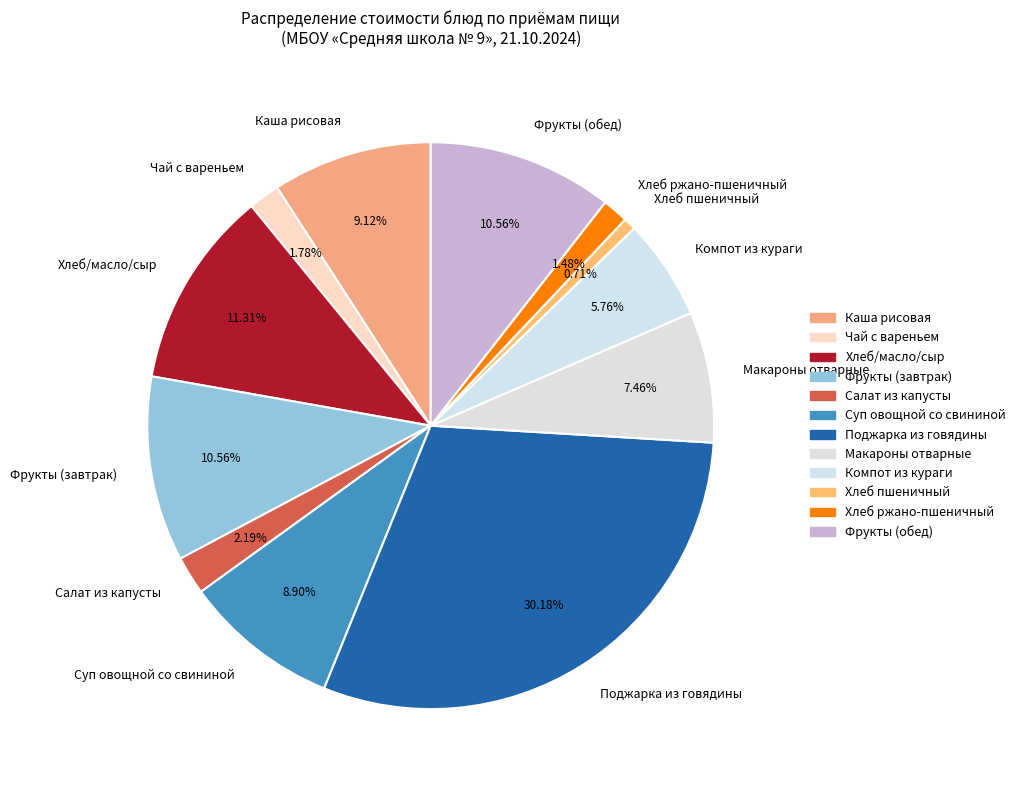

Count the number of slices in the pie.

12